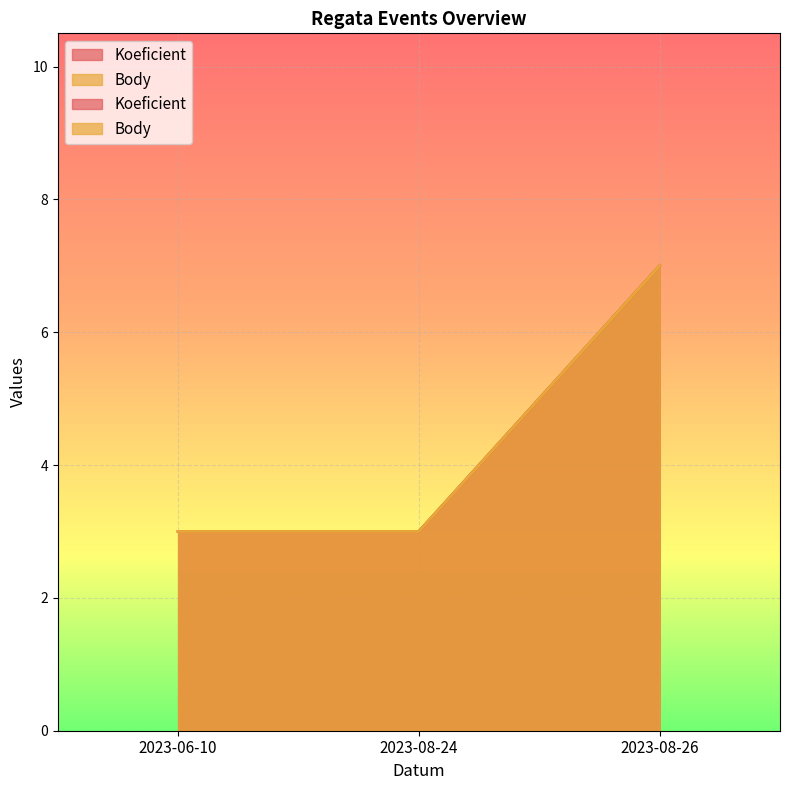

Which series has the widest spread of values?

Koeficient